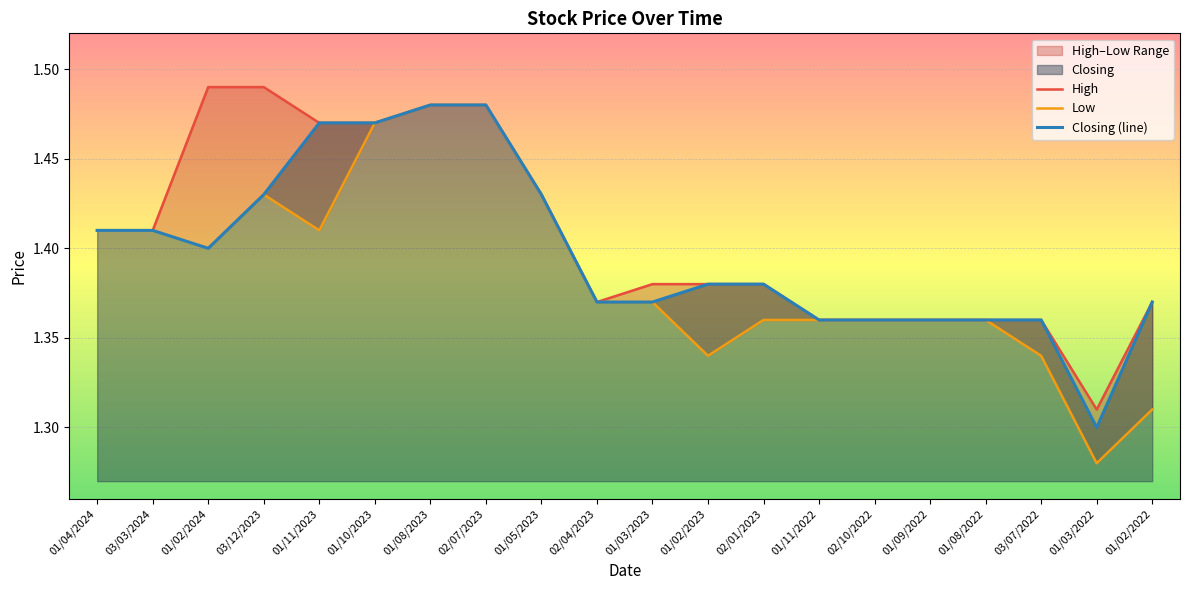

Rank the series at 03/03/2024 from highest to lowest value.

High, Low, Closing (line)